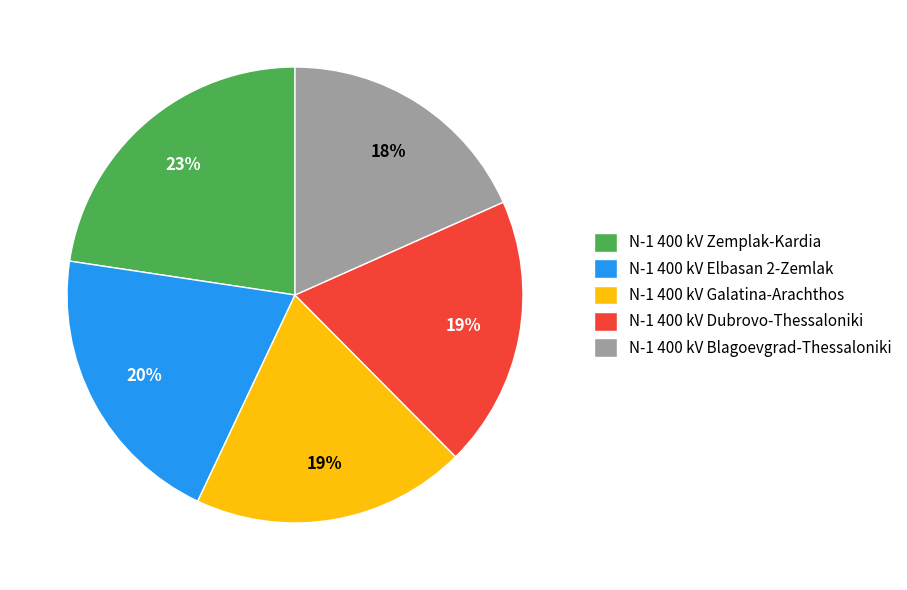

To the nearest percent, what is the average slice percentage?

20%